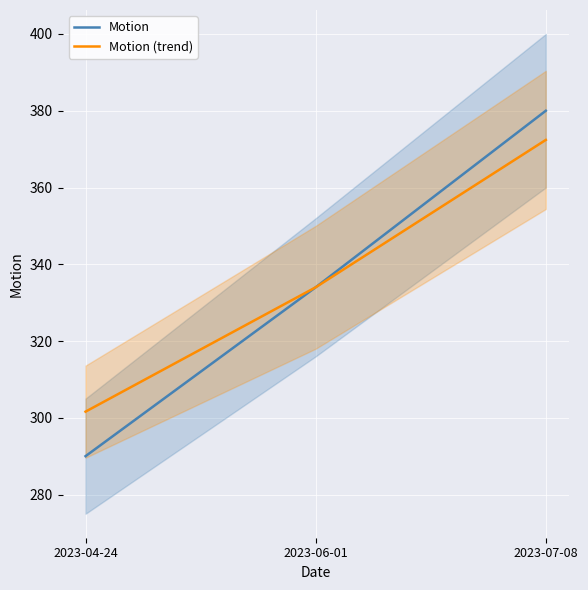

At which category does the chart reach its peak across all series?

2023-07-08